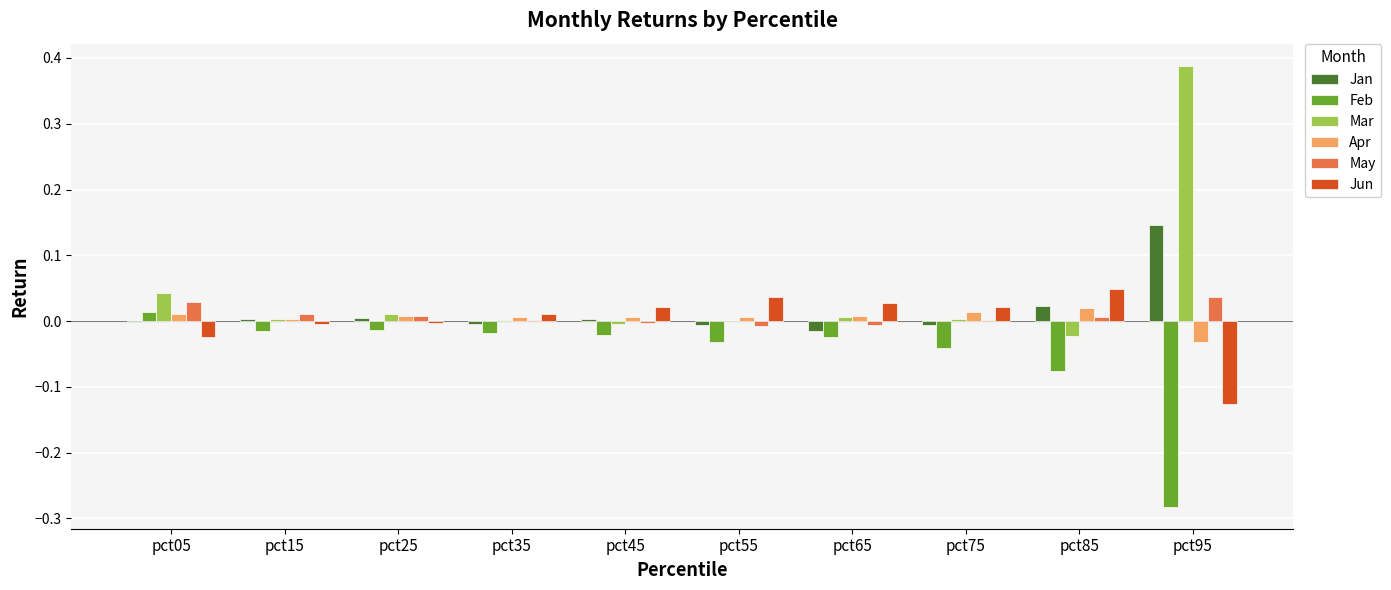

Which series has the largest total across all categories?

Mar